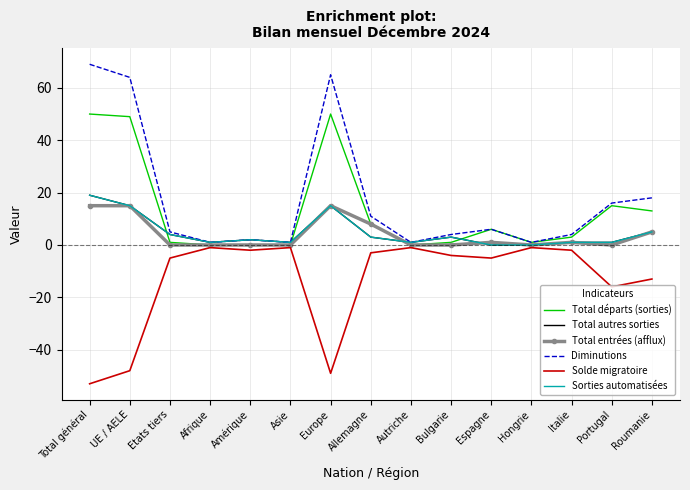

True or false: Total entrées (afflux) has a value of -10 at Amérique.

False